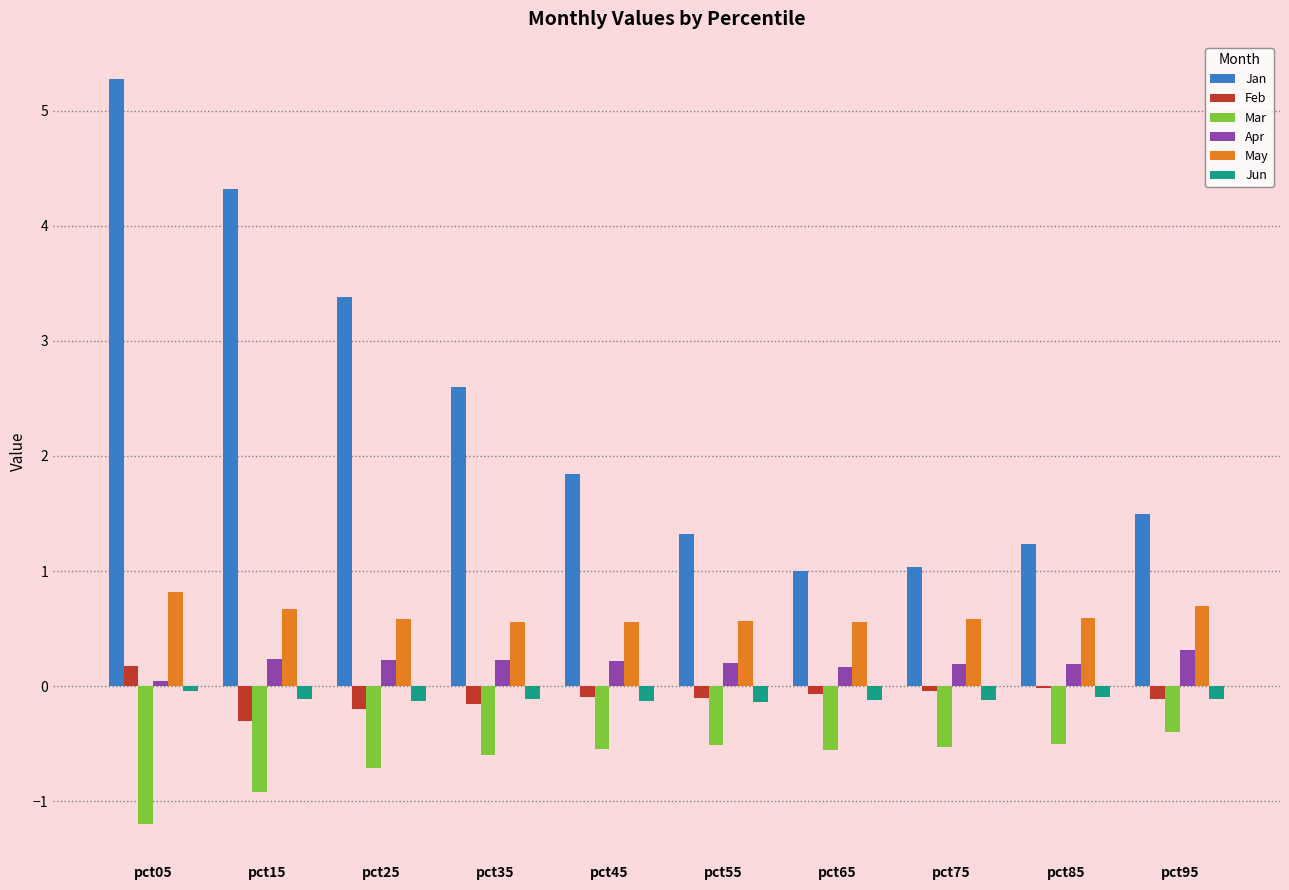

What is the difference between the Feb values at pct25 and pct15?

0.1